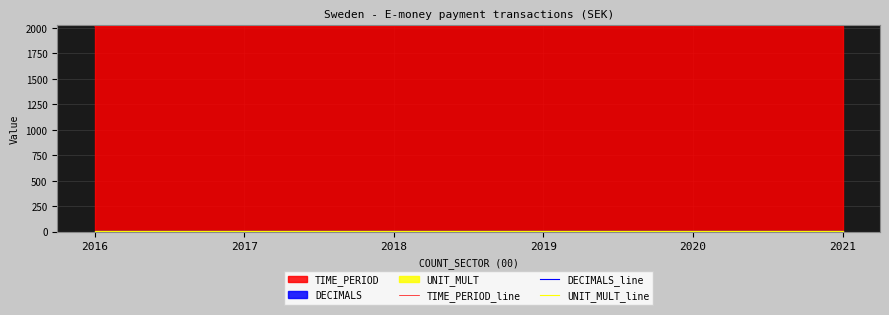

What is the total value across all series at 2020?

2029